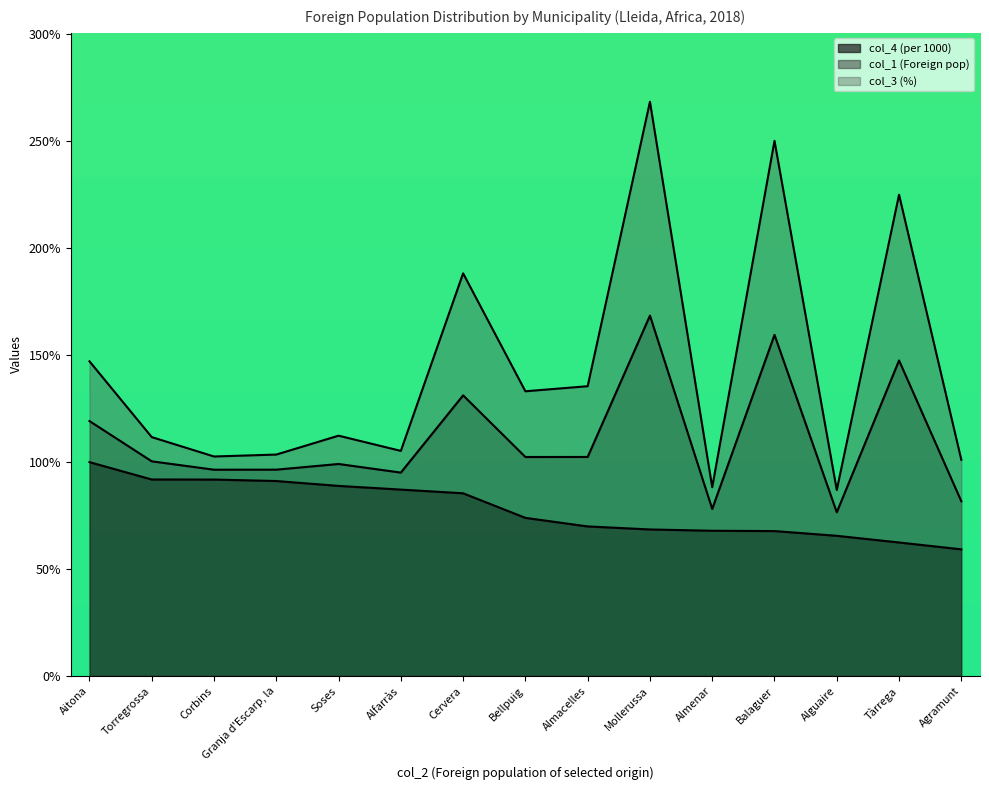

At which label is col_4 (per 1000) closest to 79?

Bellpuig